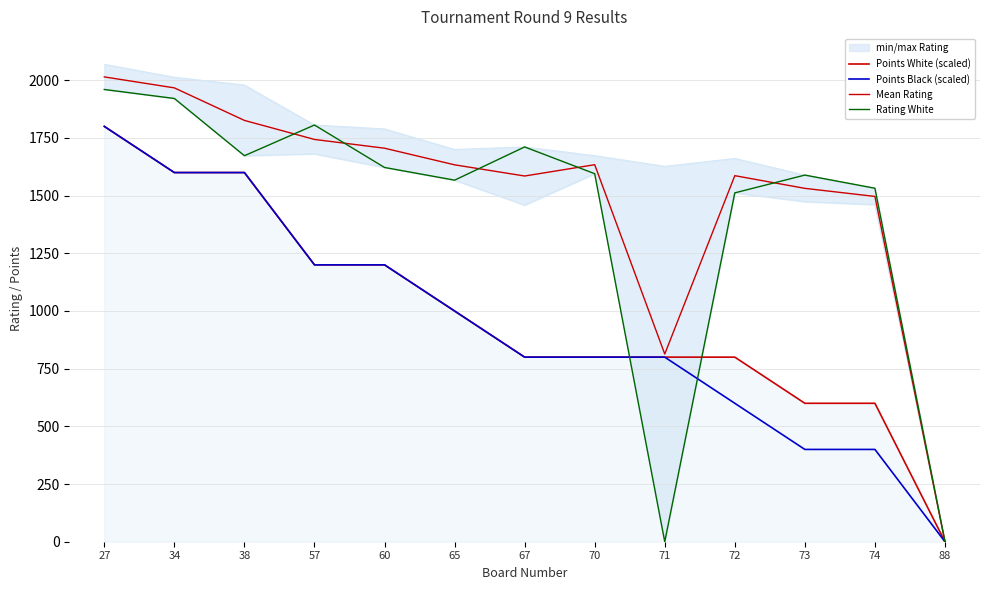

Rank the series at 67 from highest to lowest value.

Rating White, Mean Rating, Points White (scaled), Points Black (scaled)